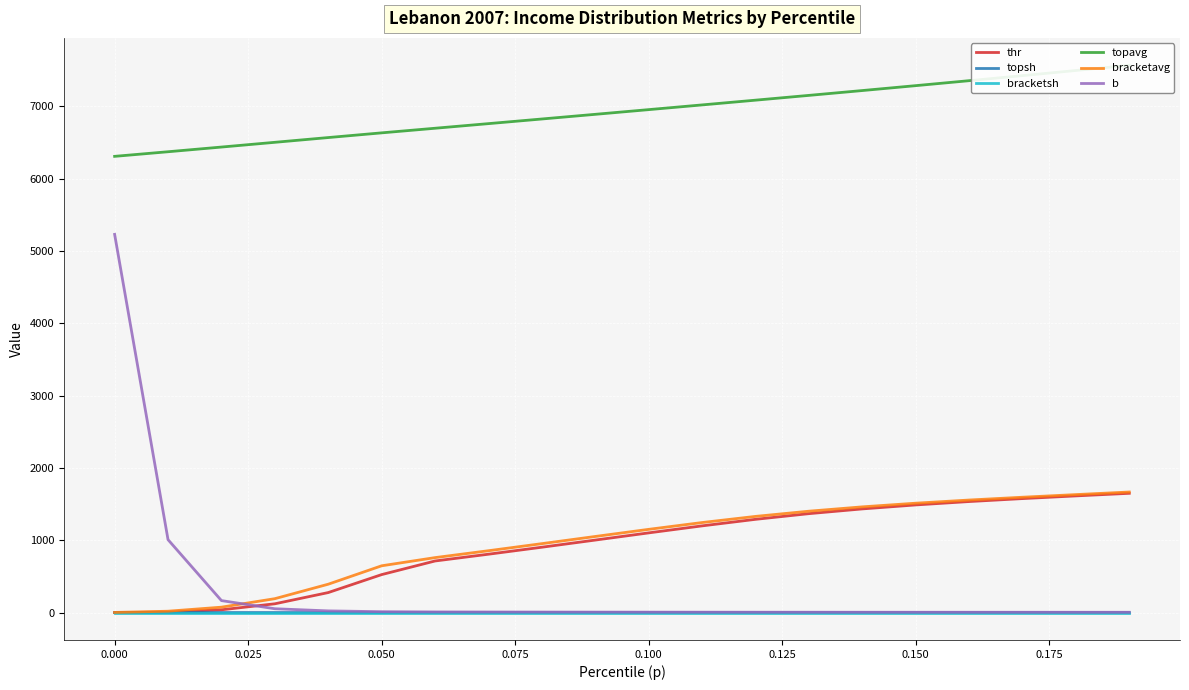

After their last crossing, which series has the higher values: b or bracketavg?

bracketavg